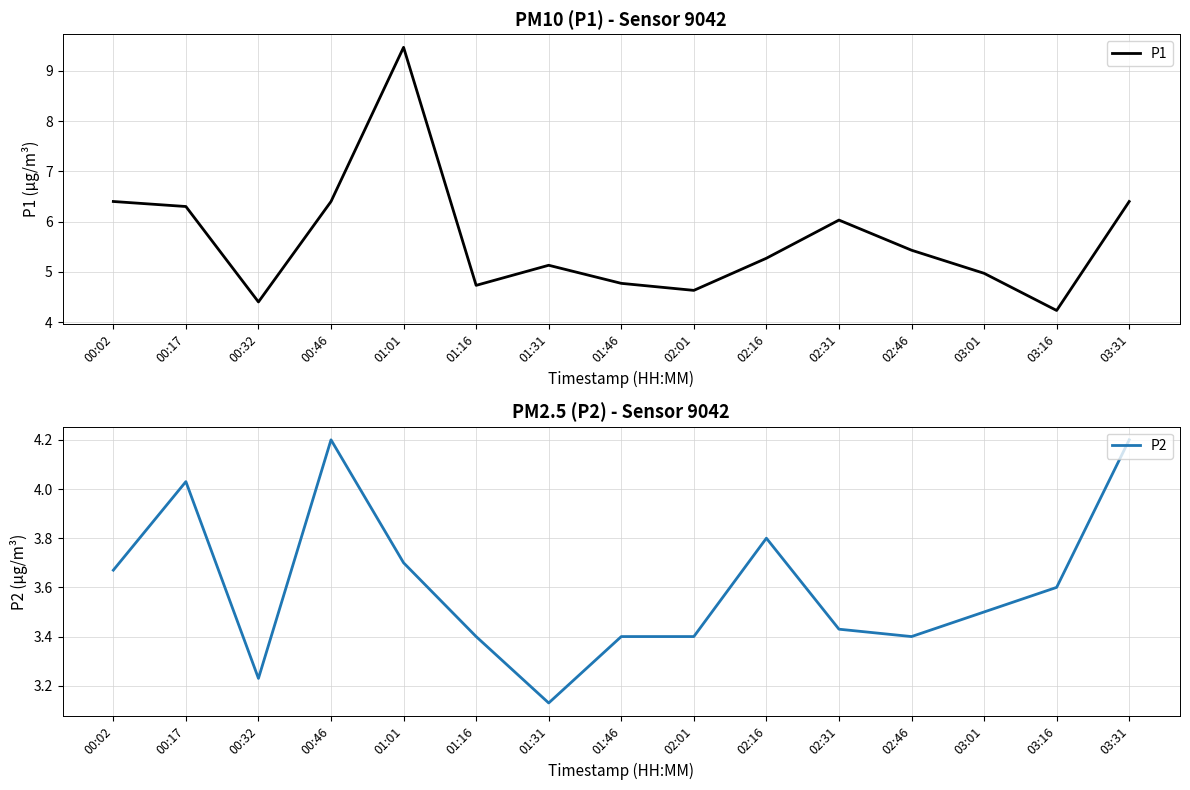

What is the minimum value for P2?

3.1